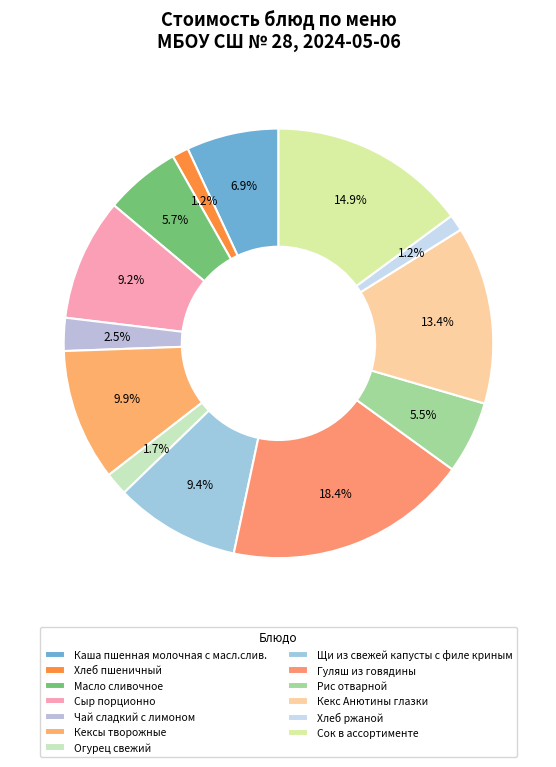

Which category has the biggest portion of the pie?

Гуляш из говядины